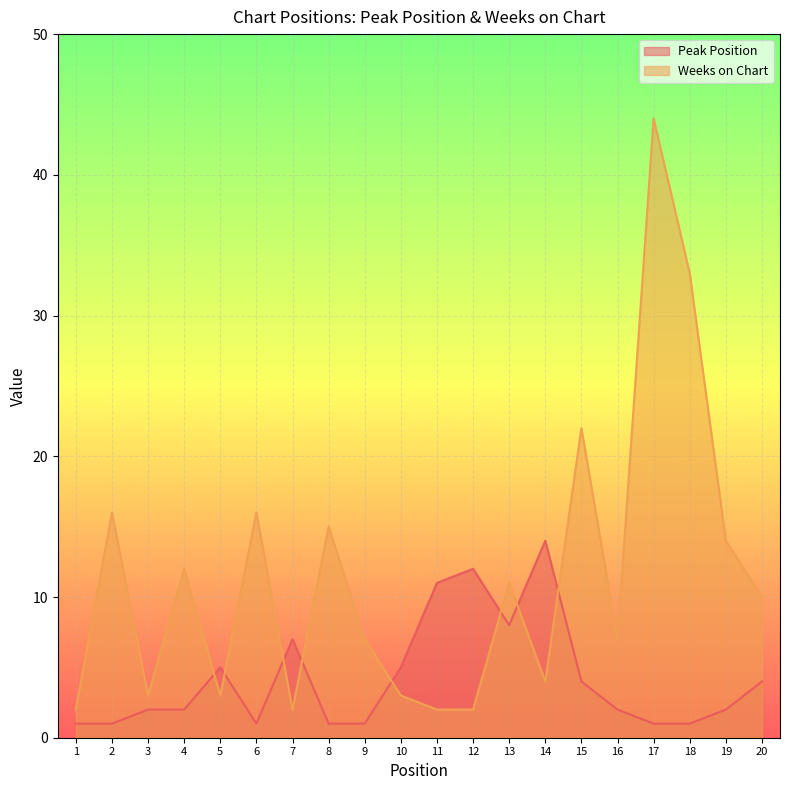

How many lines are shown in the chart?

2